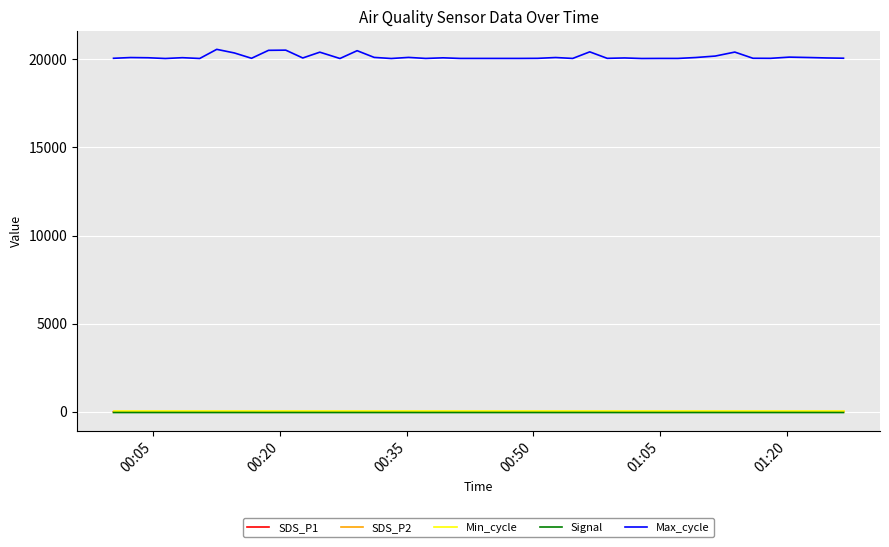

Which series has the largest total across all categories?

Max_cycle